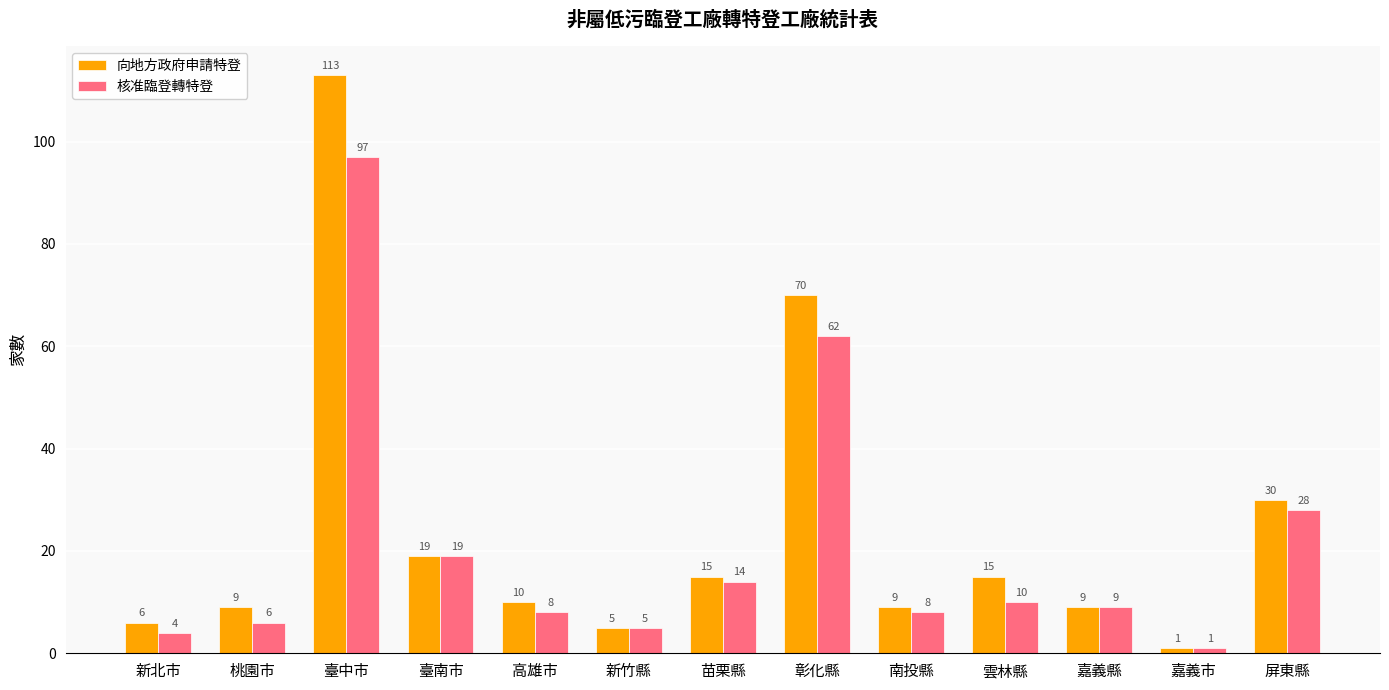

Reading right to left, extract all data points from this chart.

向地方政府申請特登: 30	1	9	15	9	70	15	5	10	19	113	9	6
核准臨登轉特登: 28	1	9	10	8	62	14	5	8	19	97	6	4